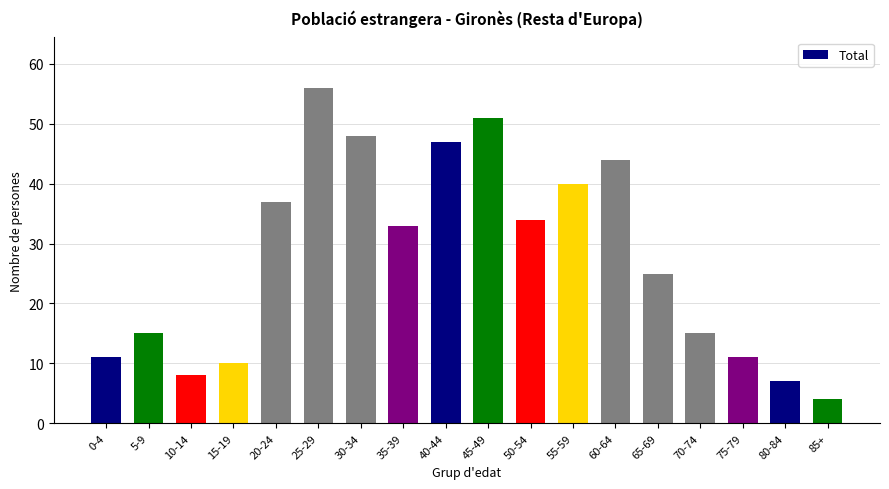

What is the value of the 1st bar from the left?

11